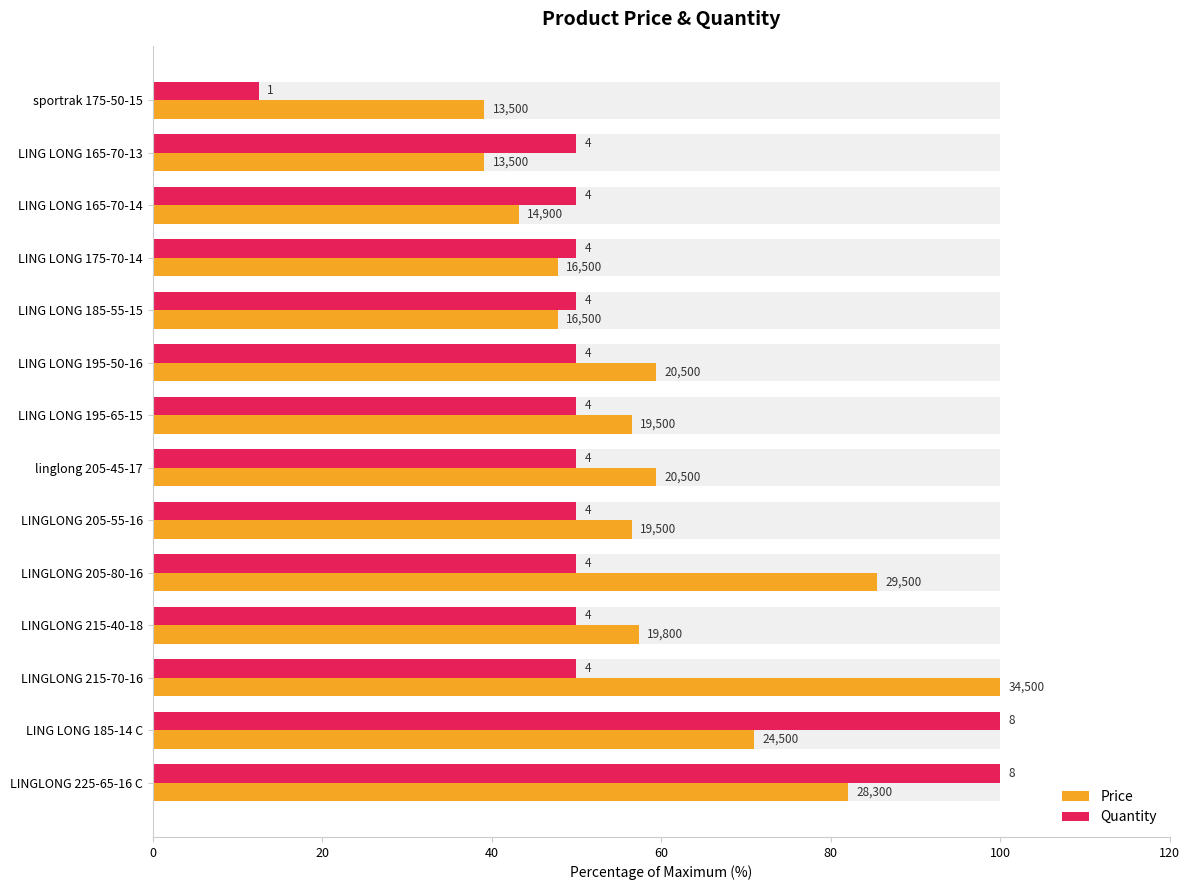

Rank the series by their maximum value, from highest to lowest.

Price, Quantity